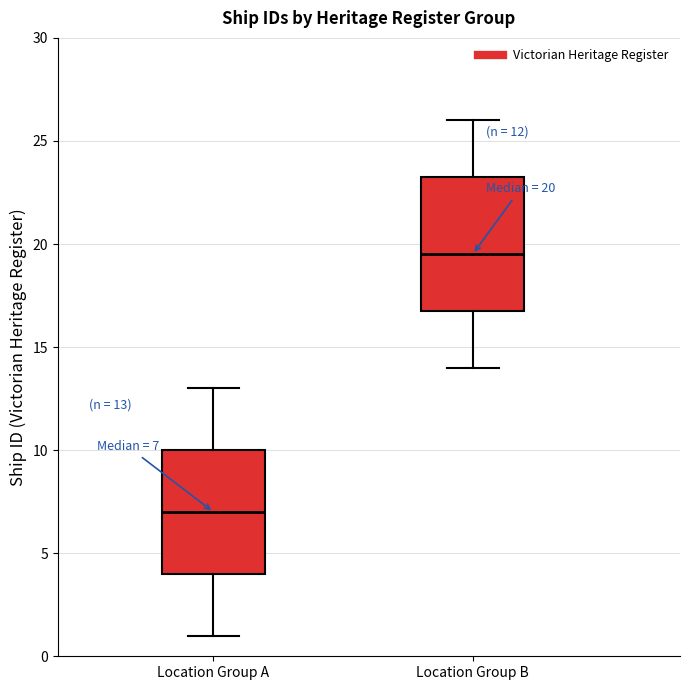

Which box is the tallest, from its lower edge to its upper edge?

Location Group B